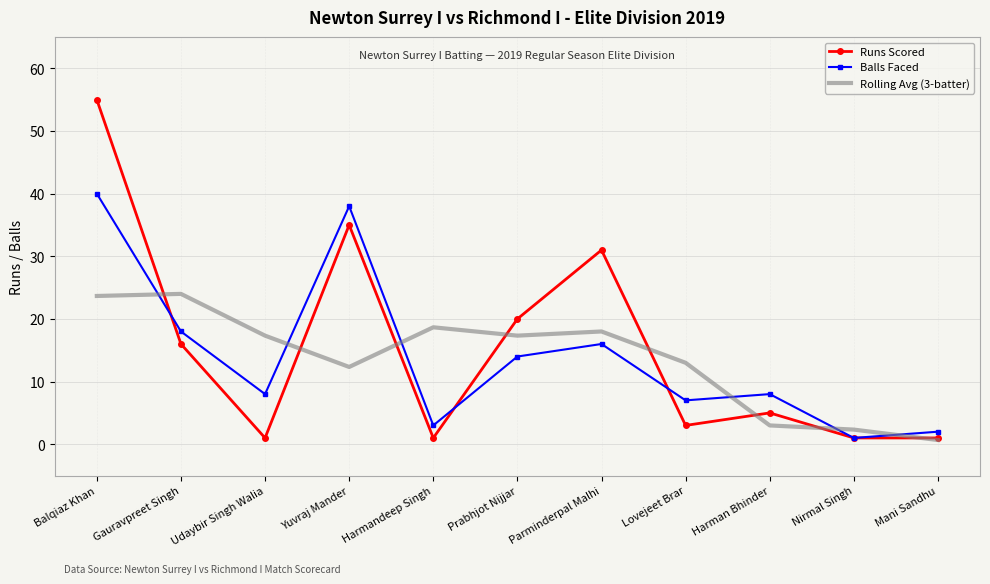

The Runs Scored series shows 52.5 at Parminderpal Malhi. True or false?

False